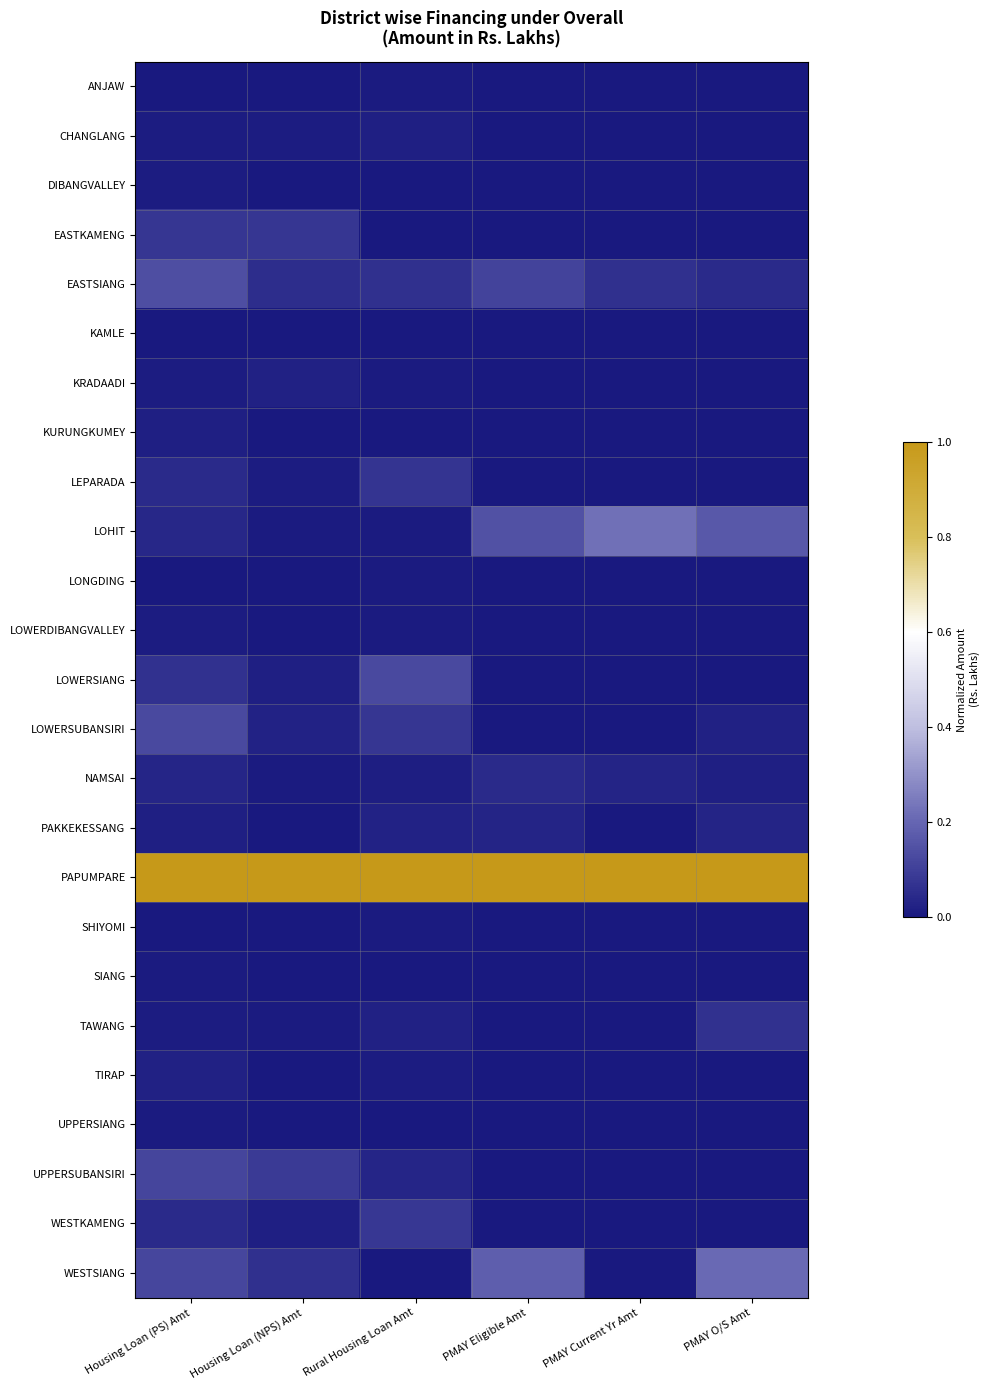

Which series has the widest spread of values?

LOHIT